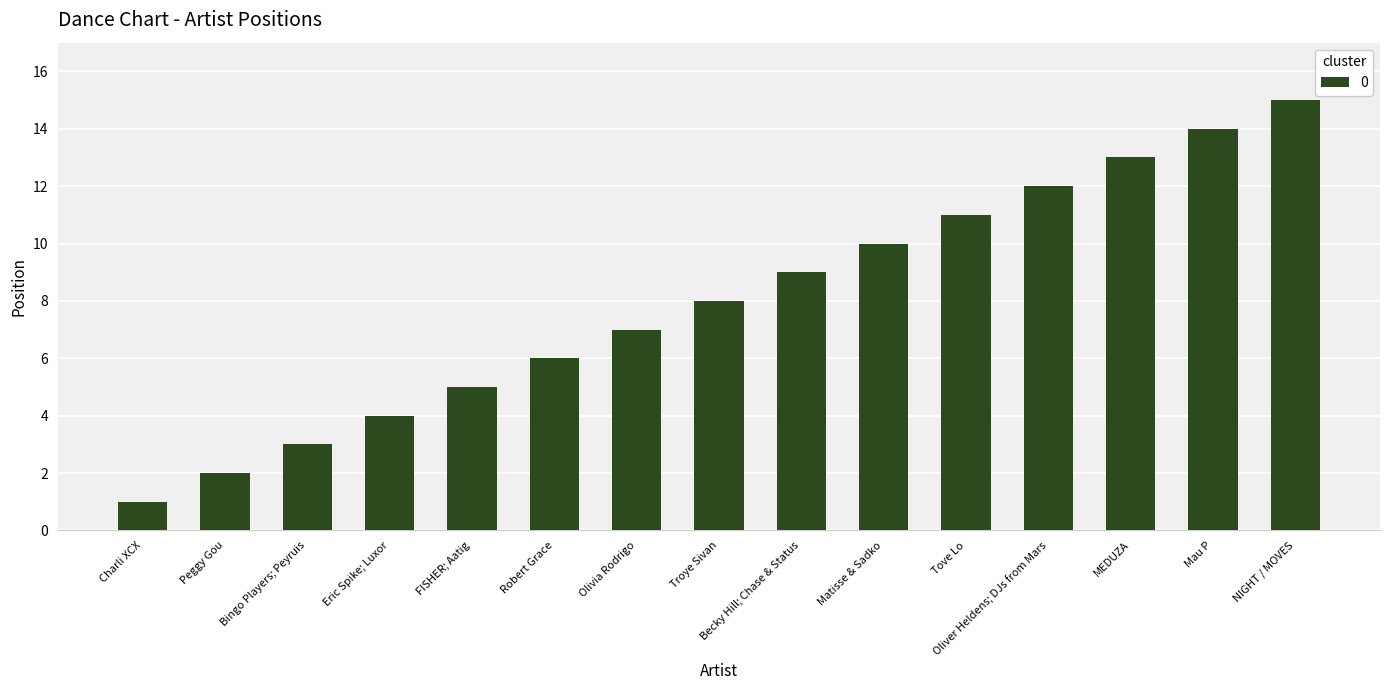

How many bars are there in total?

15